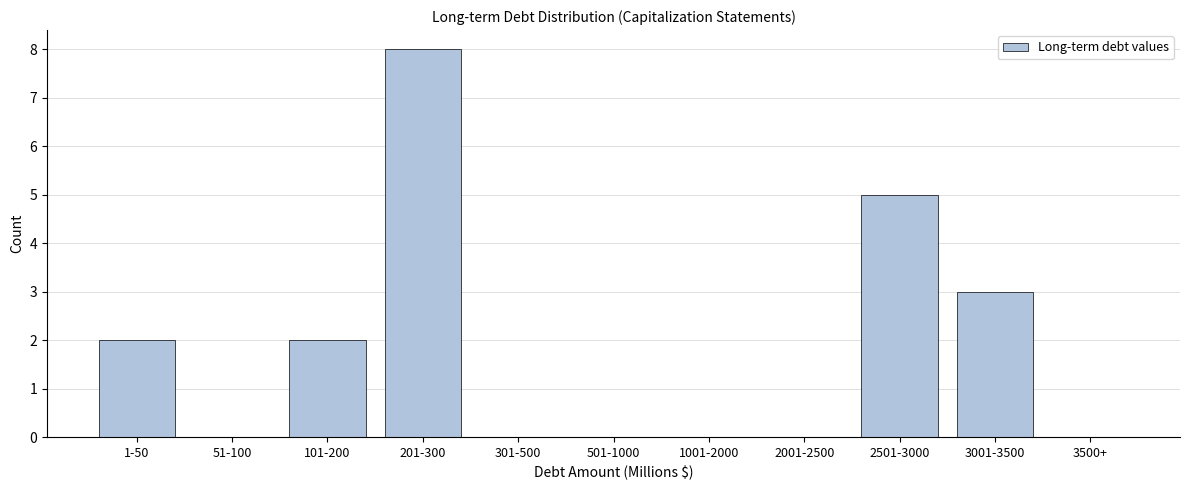

Reading left to right, what are all the values shown in this chart?

1-50=2	51-100=0	101-200=2	201-300=8	301-500=0	501-1000=0	1001-2000=0	2001-2500=0	2501-3000=5	3001-3500=3	3500+=0